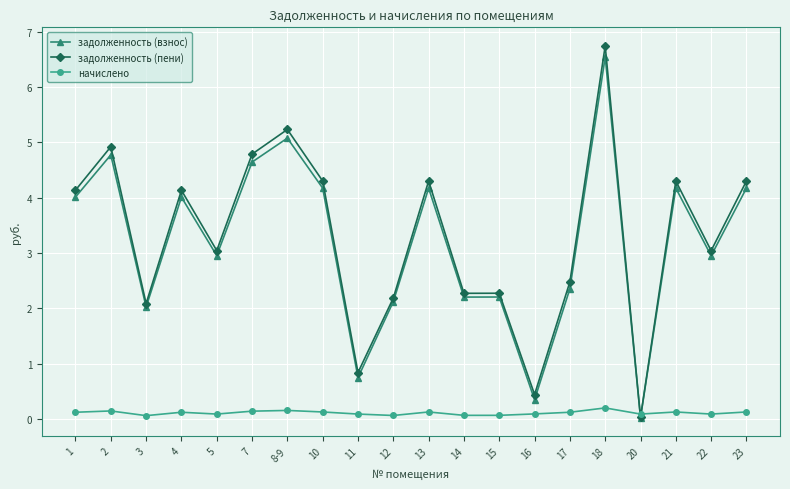

What is the difference between the задолженность (пени) values at 18 and 16?

6.3